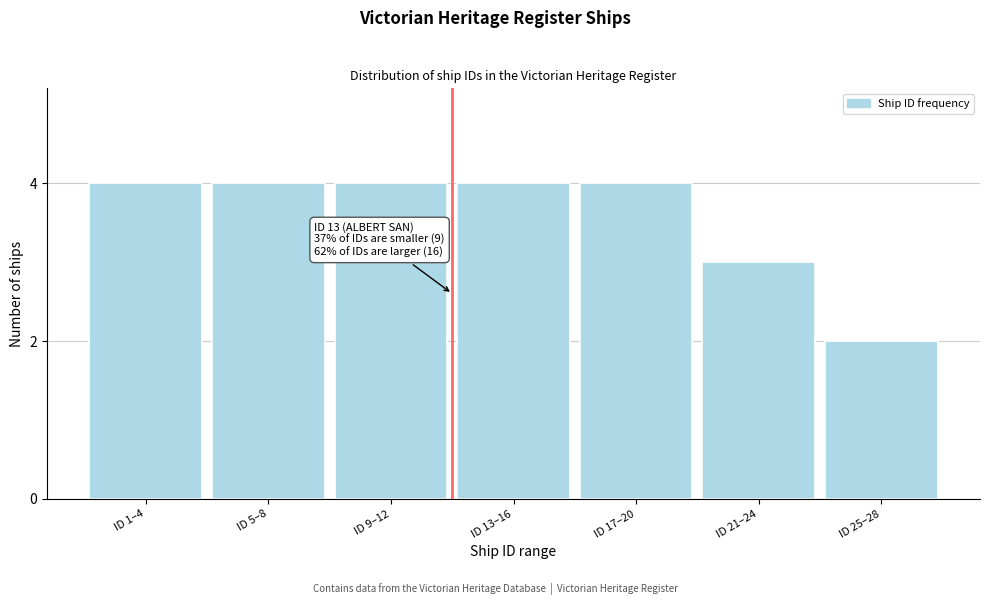

Reading left to right, list all the values displayed in this chart.

ID 1–4=4	ID 5–8=4	ID 9–12=4	ID 13–16=4	ID 17–20=4	ID 21–24=3	ID 25–28=2